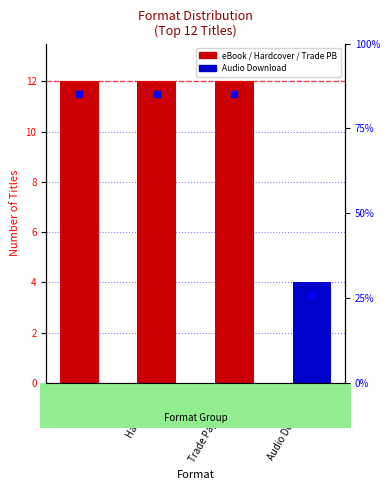

List the labels in order of value, largest first.

eBook, Hardcover, Trade Paperback, Audio Download